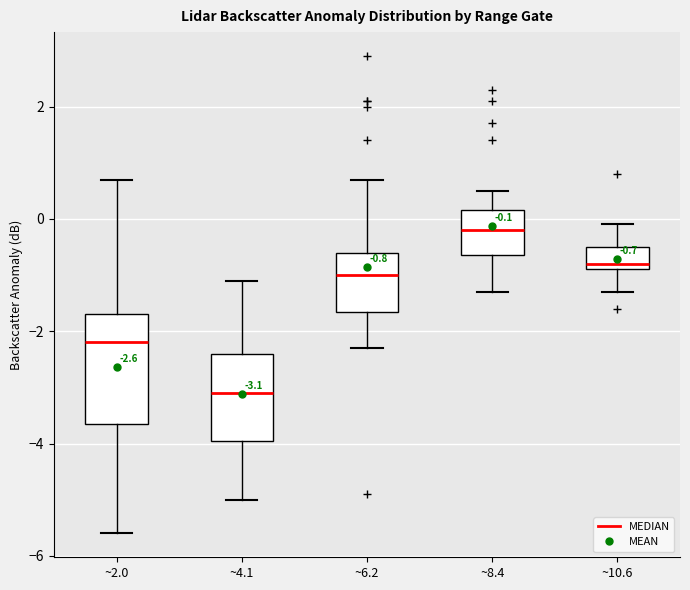

Which box's median line is the lowest?

~4.1